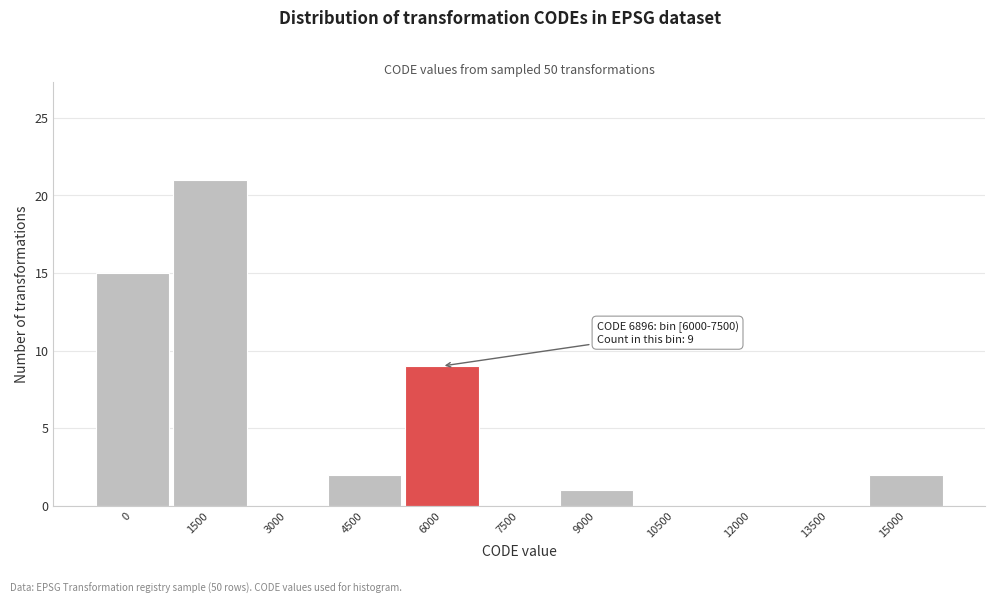

Reading left to right, extract all data points from this chart.

0=15	1500=21	3000=0	4500=2	6000=9	7500=0	9000=1	10500=0	12000=0	13500=0	15000=2